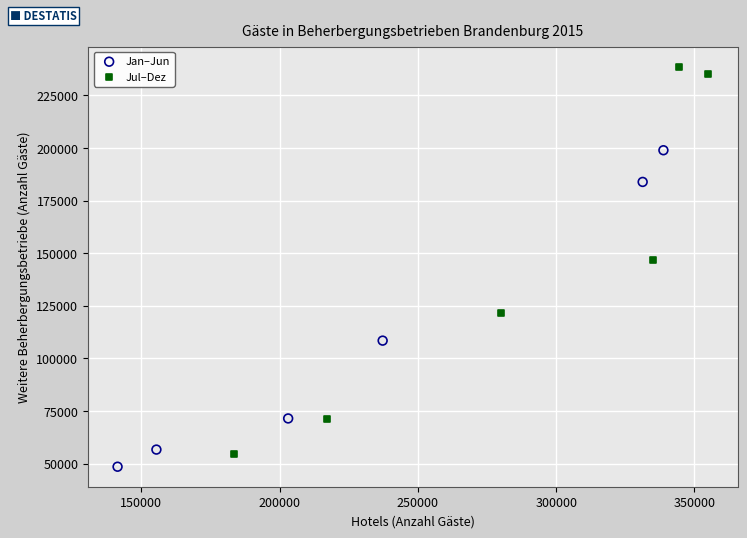

Which series reaches the maximum Y coordinate?

Jul–Dez